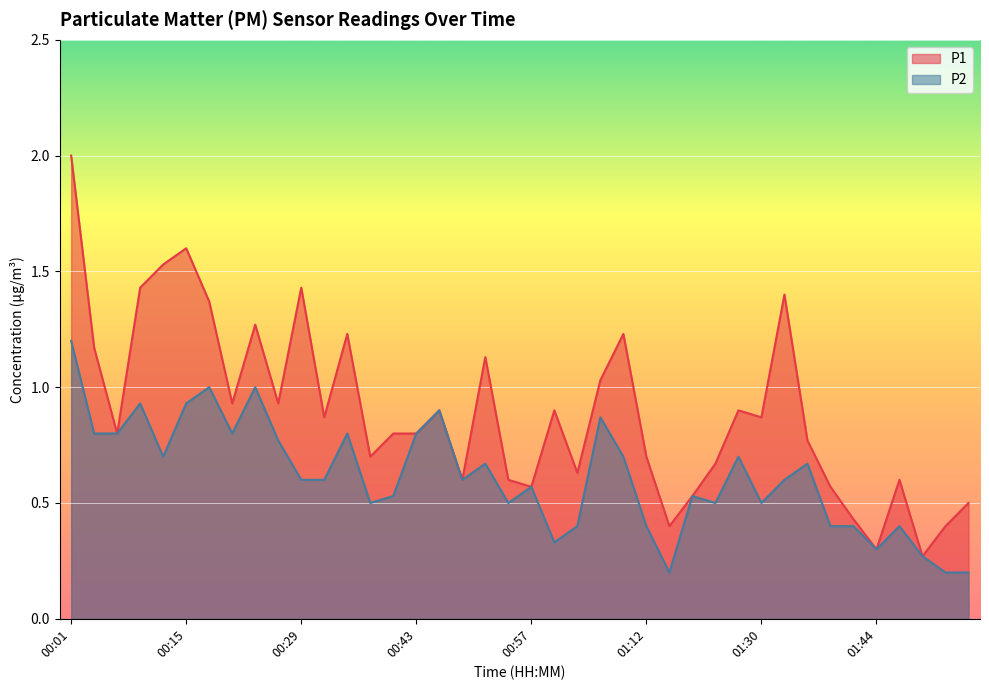

Read the P2 value at 01:56.

0.2